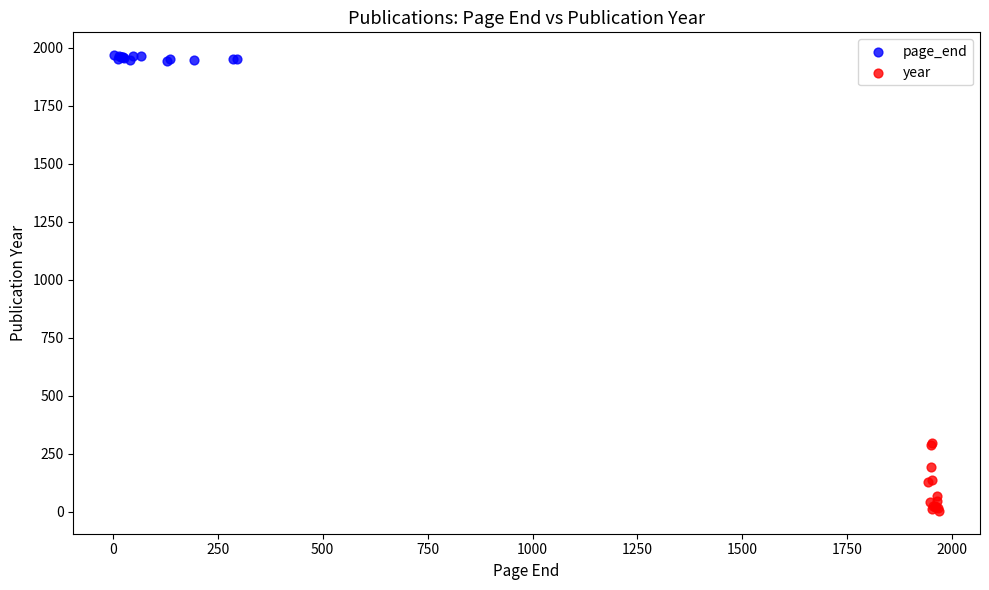

Which series has the widest spread of Y values?

year